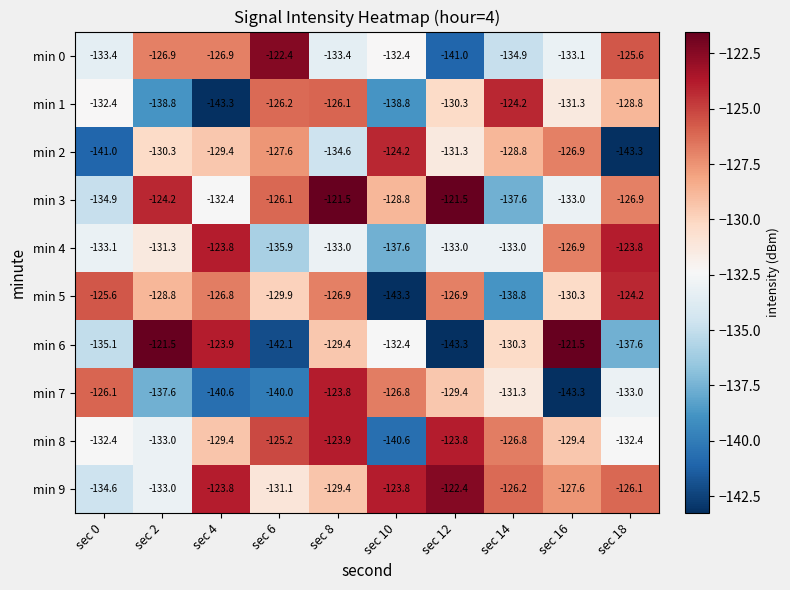

Count the number of categories in the chart.

10